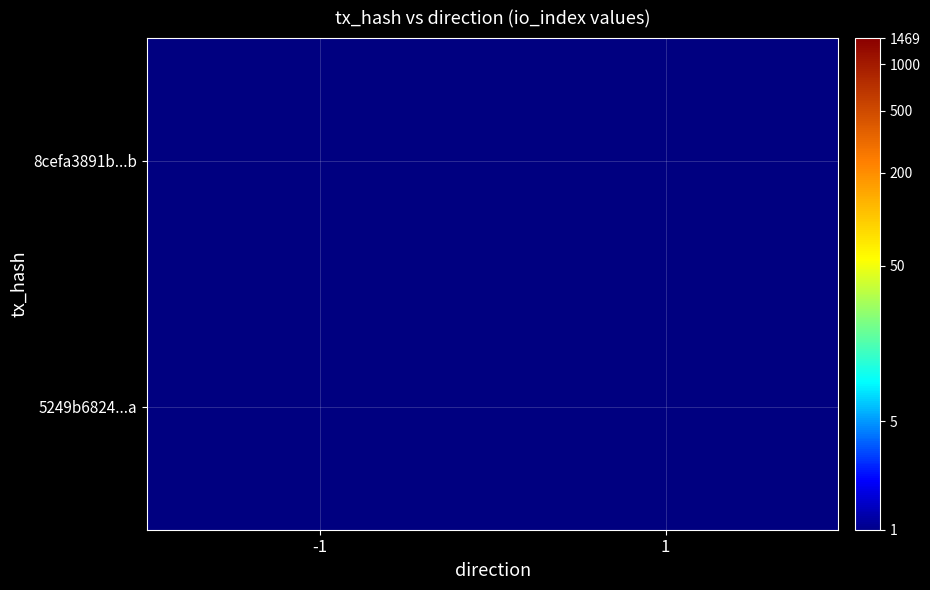

What value does the 5249b6824...a series have at 1?

1.0